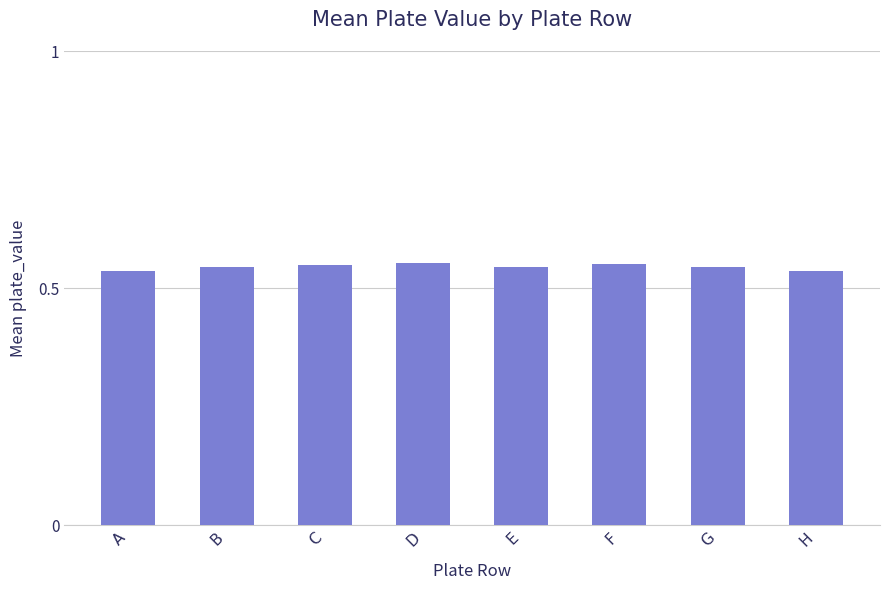

Count the number of data series in this chart.

1